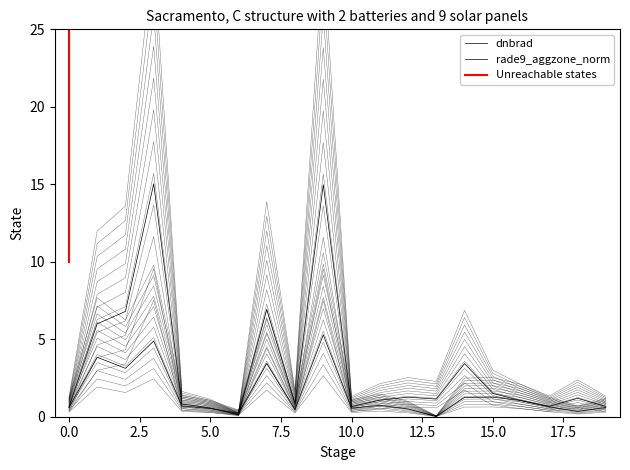

Is the value of rade9_aggzone_norm at 5.0 greater than the value of dnbrad at 10.0?

Yes